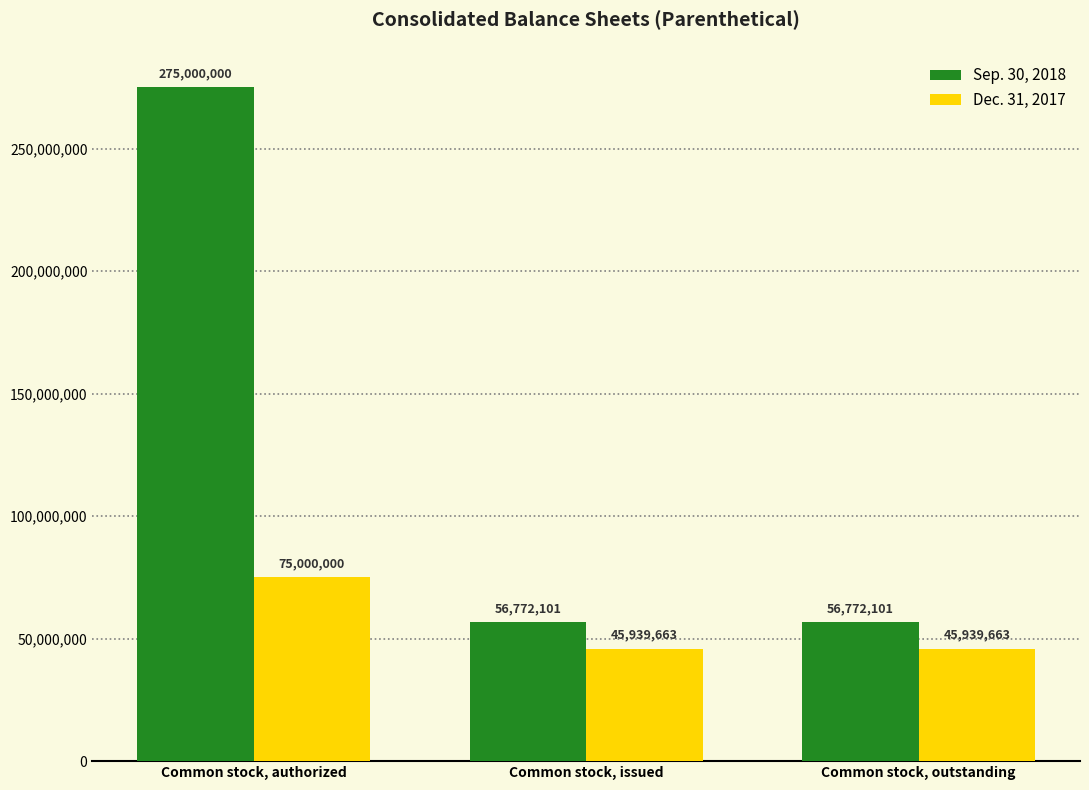

What are all the series names shown in the legend?

Sep. 30, 2018, Dec. 31, 2017